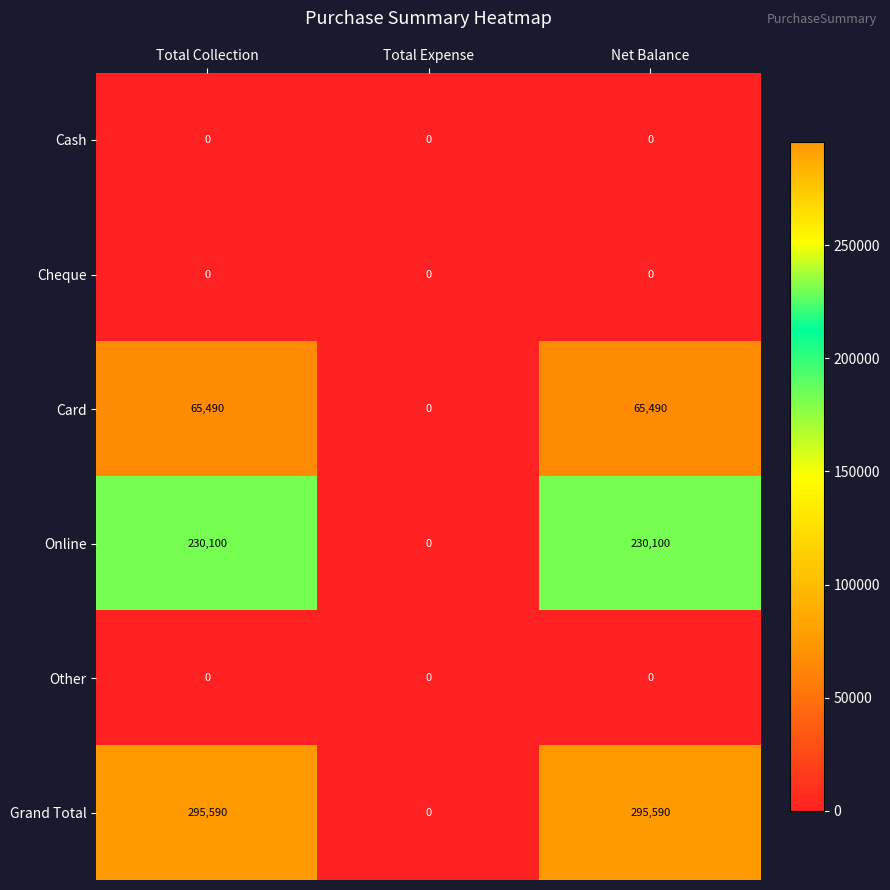

Which series has the largest total across all categories?

Grand Total